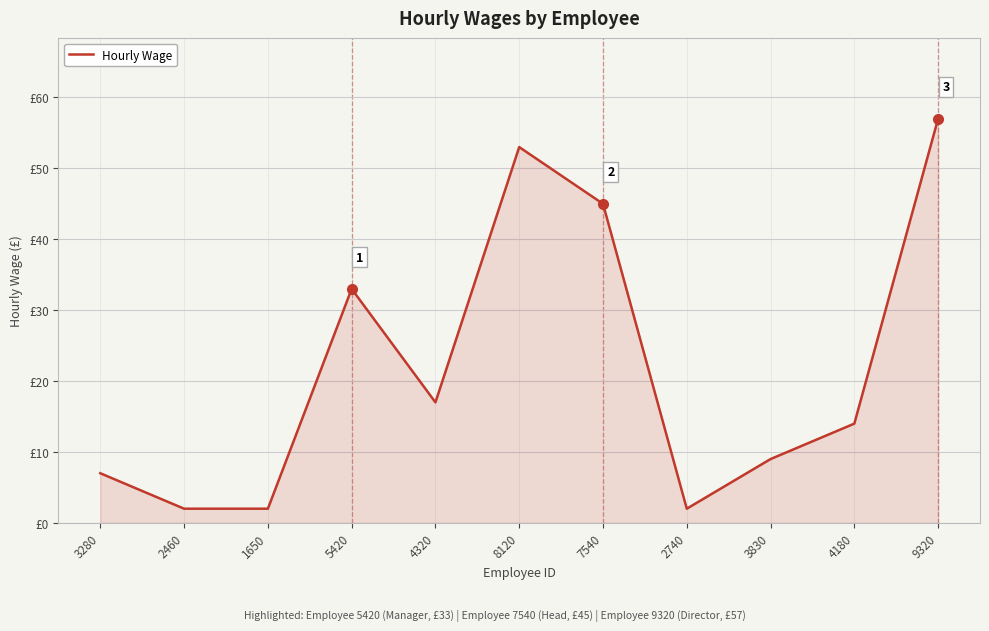

Reading left to right, what are all the values shown in this chart?

3280=7	2460=2	1650=2	5420=33	4320=17	8120=53	7540=45	2740=2	3830=9	4180=14	9320=57